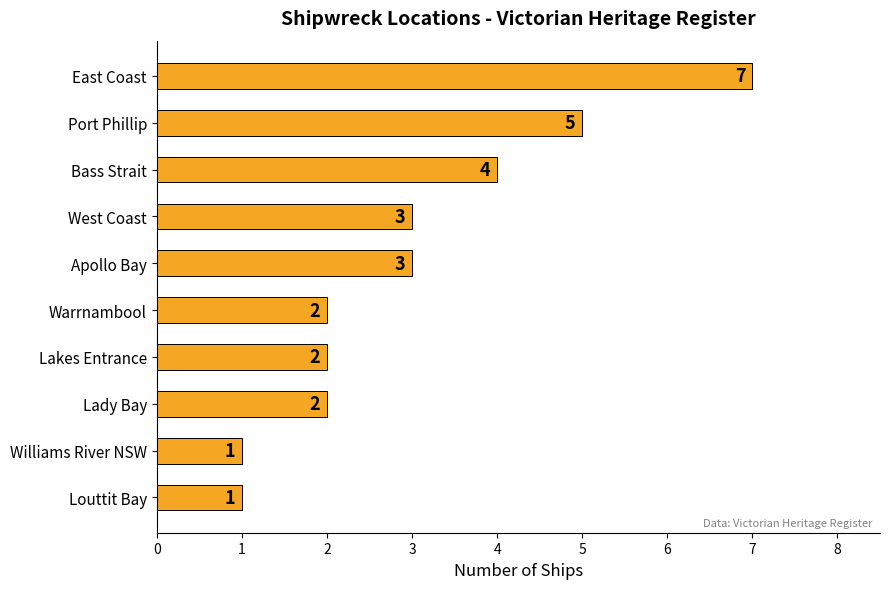

Between West Coast and Lady Bay, which is larger?

West Coast